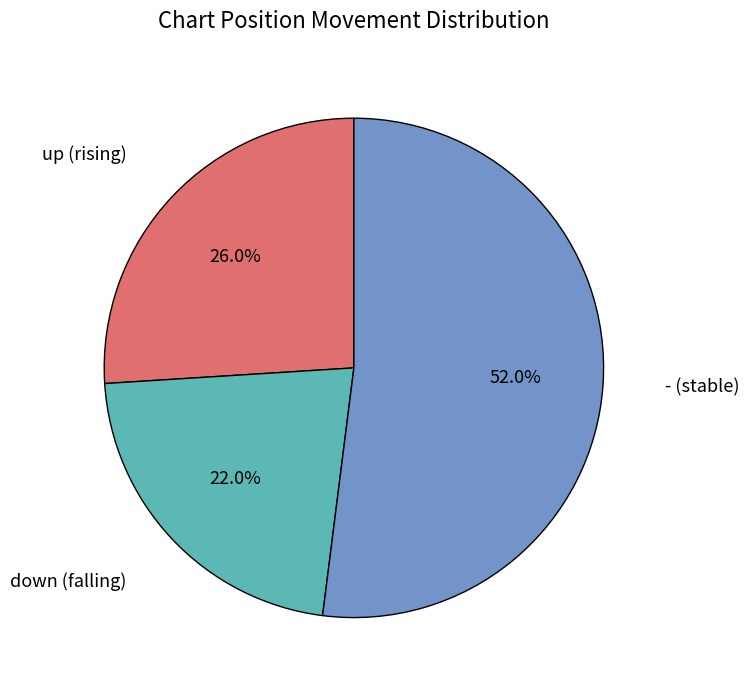

Which slice is the smallest?

down